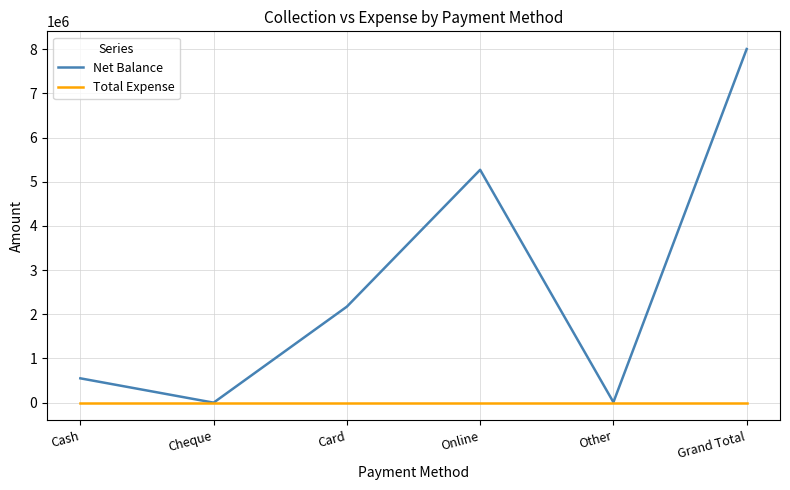

Which series has the largest total across all categories?

Net Balance